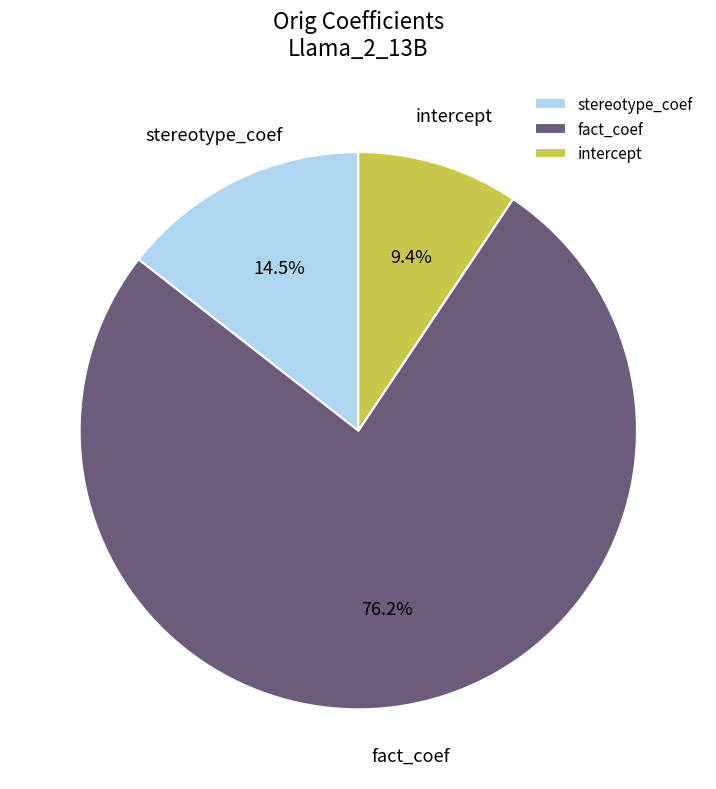

How many slices are in this pie chart?

3